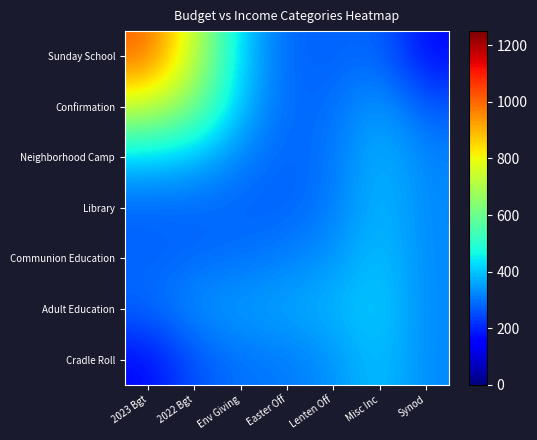

Which label corresponds to the largest value in the chart?

2023 Bgt